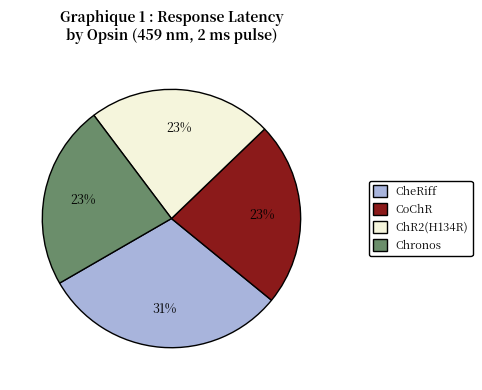

What is the ratio of the value at CheRiff to the value at Chronos?

1.3